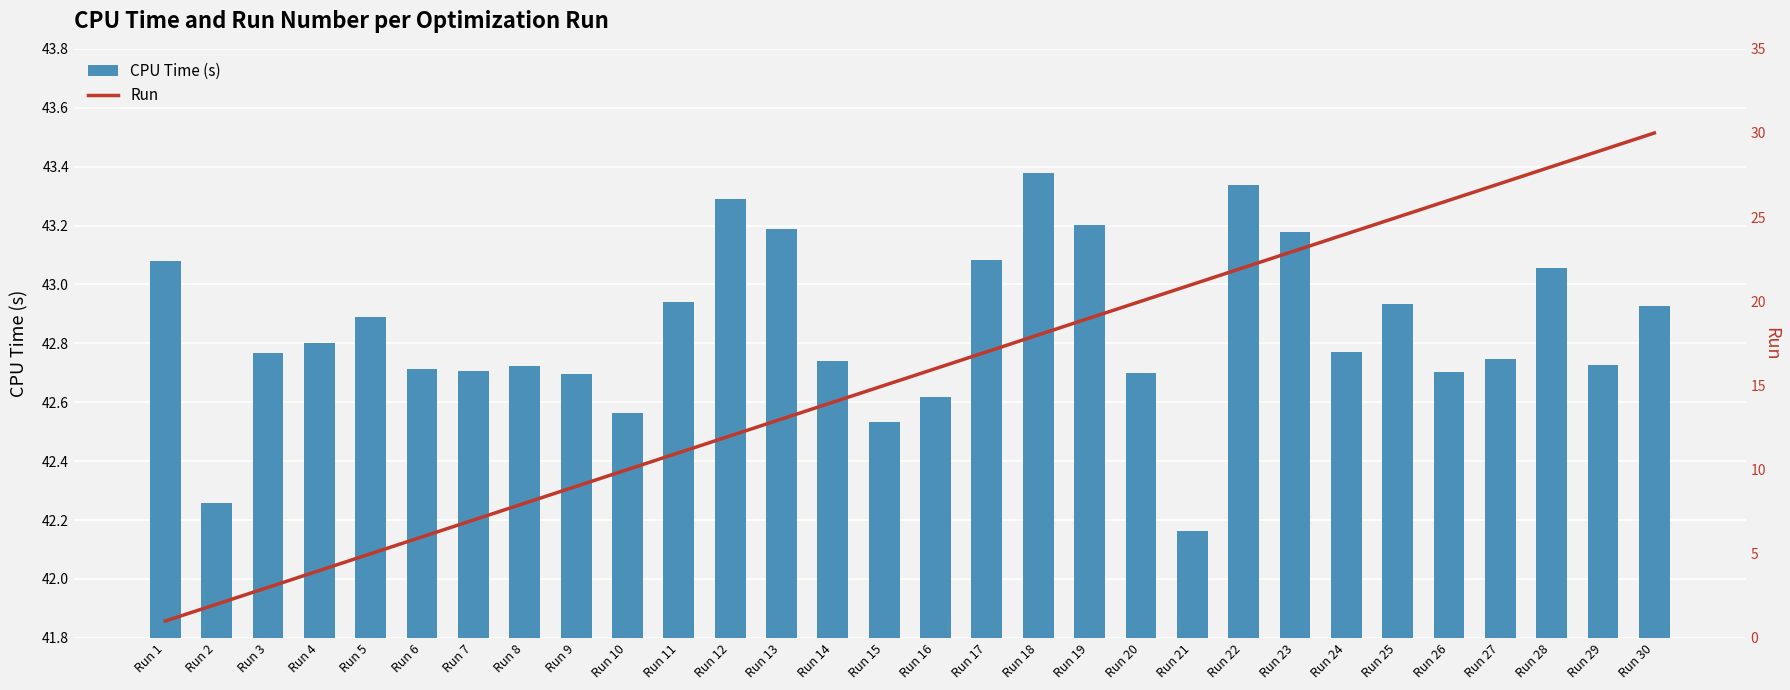

What are all the series names shown in the legend?

CPU Time (s), Run